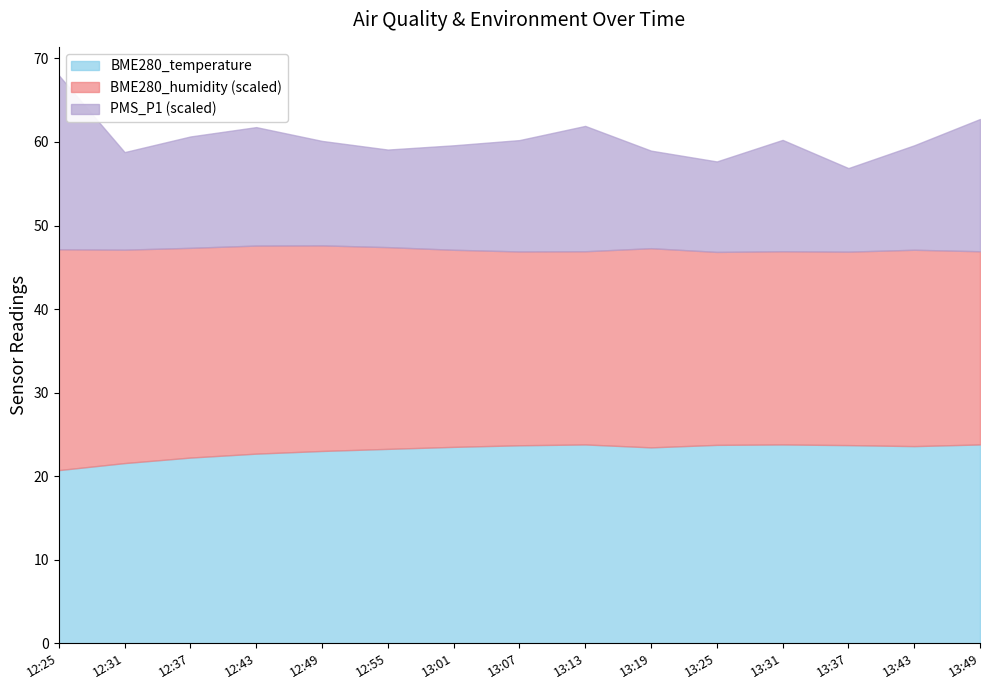

Which series has the largest total across all categories?

BME280_humidity